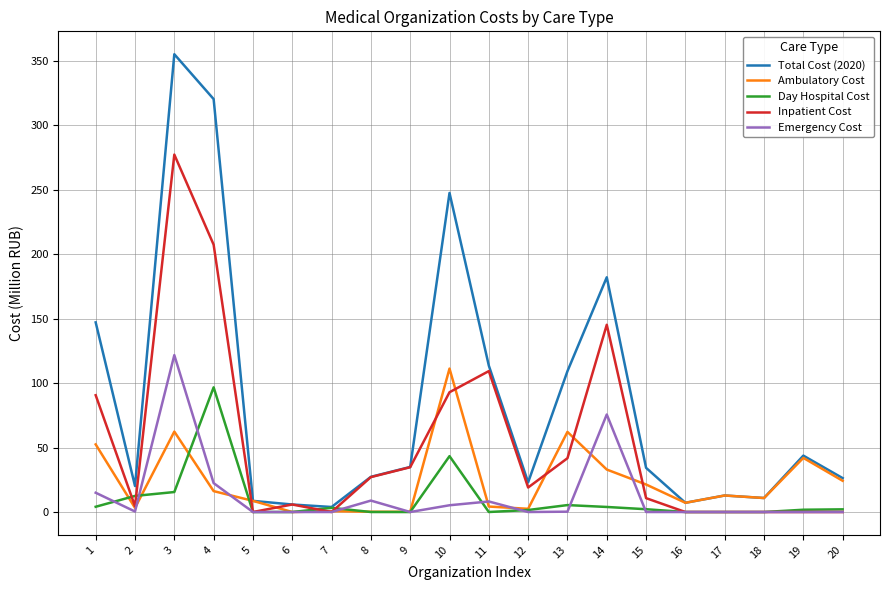

True or false: Total Cost (2020) has a value of 11.9 at 8.

False